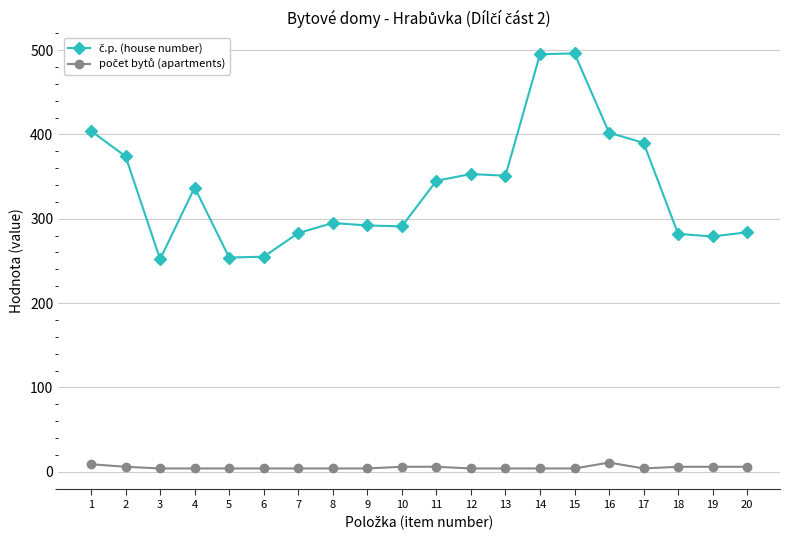

What is the greatest value displayed?

496